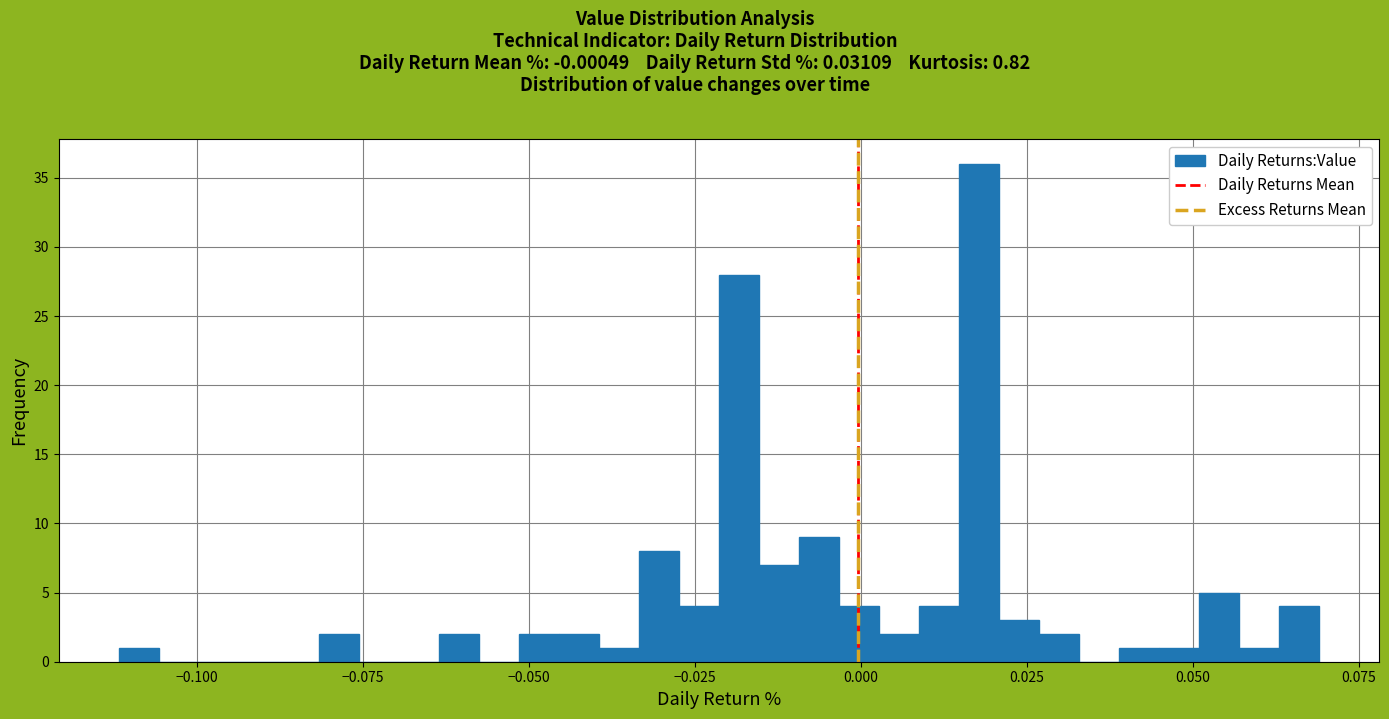

Around what value on the x-axis is the tallest bar? Give the approximate position of its centre, as read against the axis.

0.020